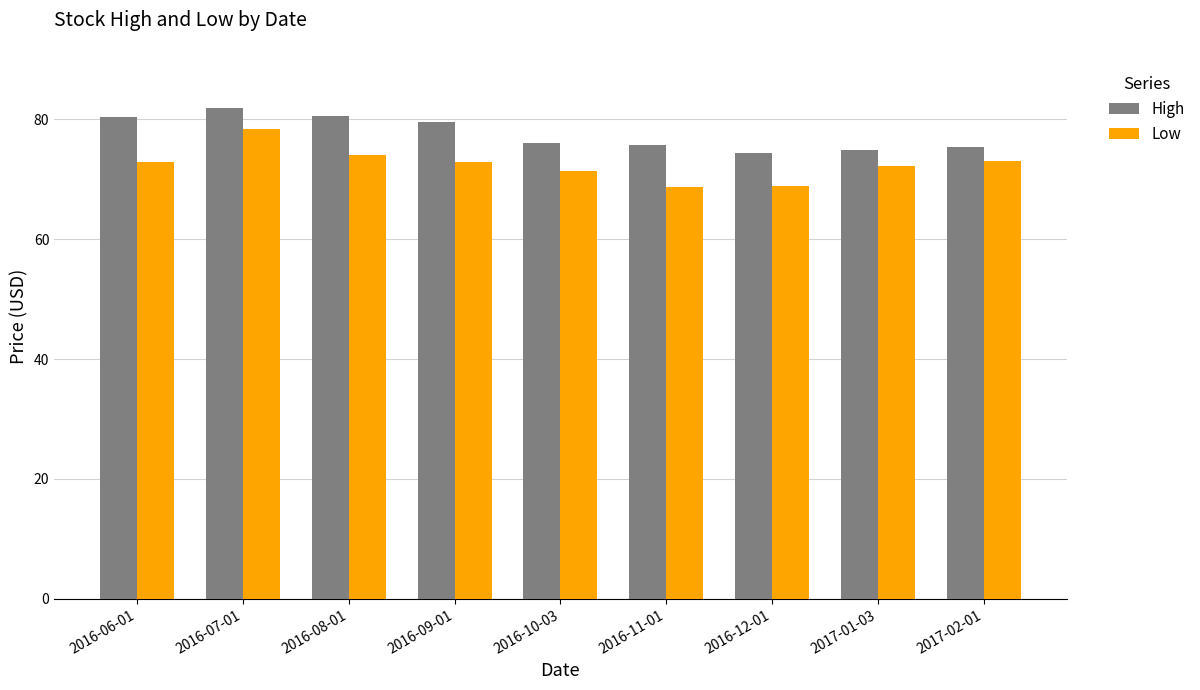

Rank the series at 2016-10-03 from highest to lowest value.

High, Low